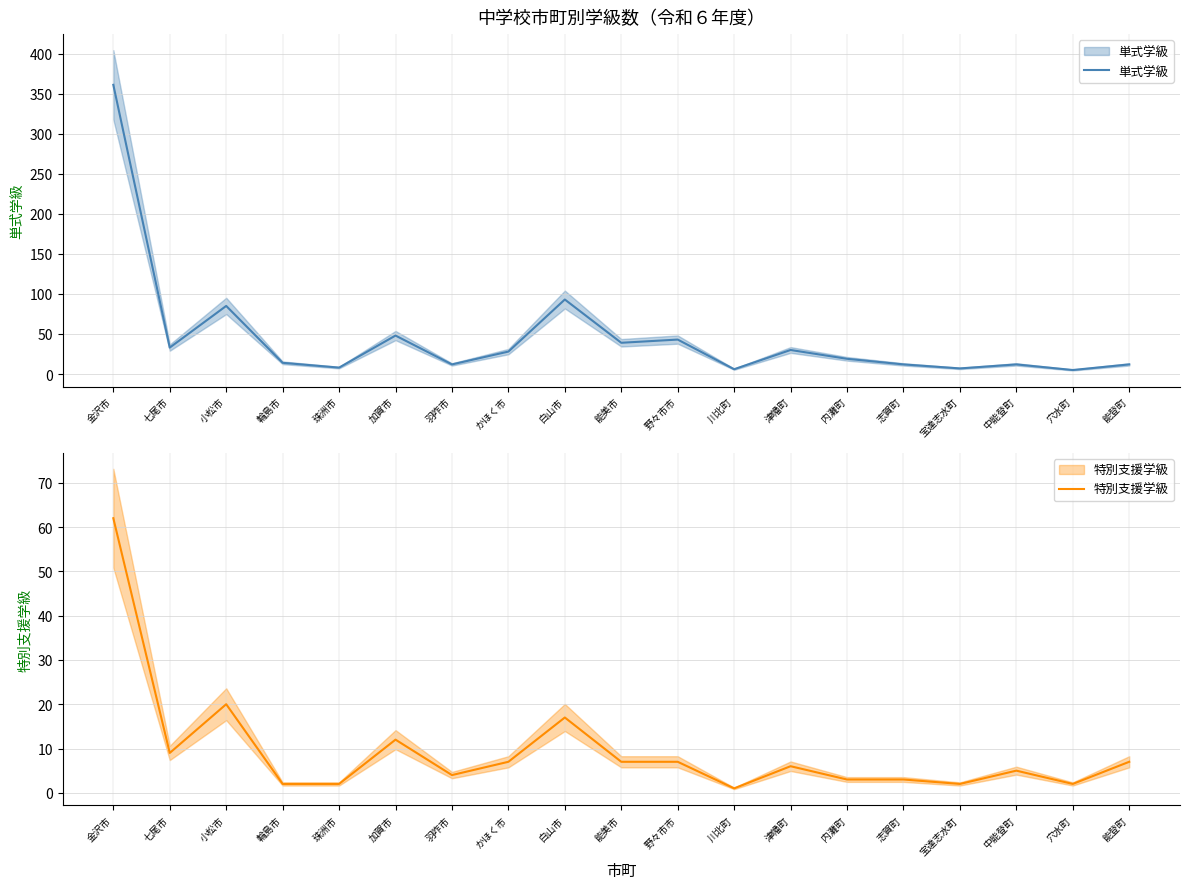

Reading left to right, extract all data points from this chart.

単式学級: 361	33	85	14	8	48	12	28	93	39	43	6	30	19	12	7	12	5	12
特別支援学級: 62	9	20	2	2	12	4	7	17	7	7	1	6	3	3	2	5	2	7